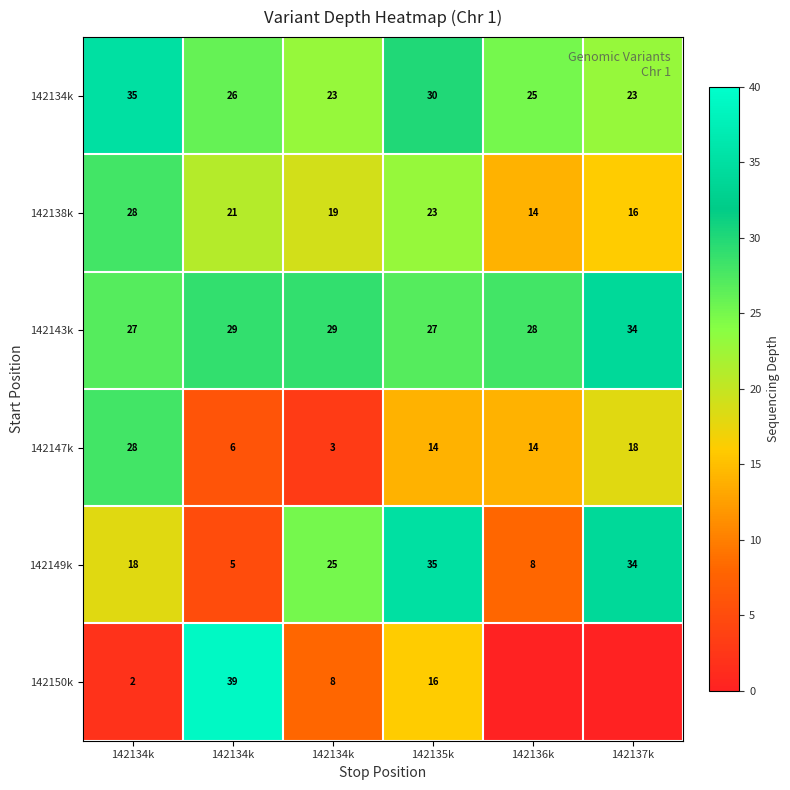

The value of 142147k at 142136k is 14. True or false?

True